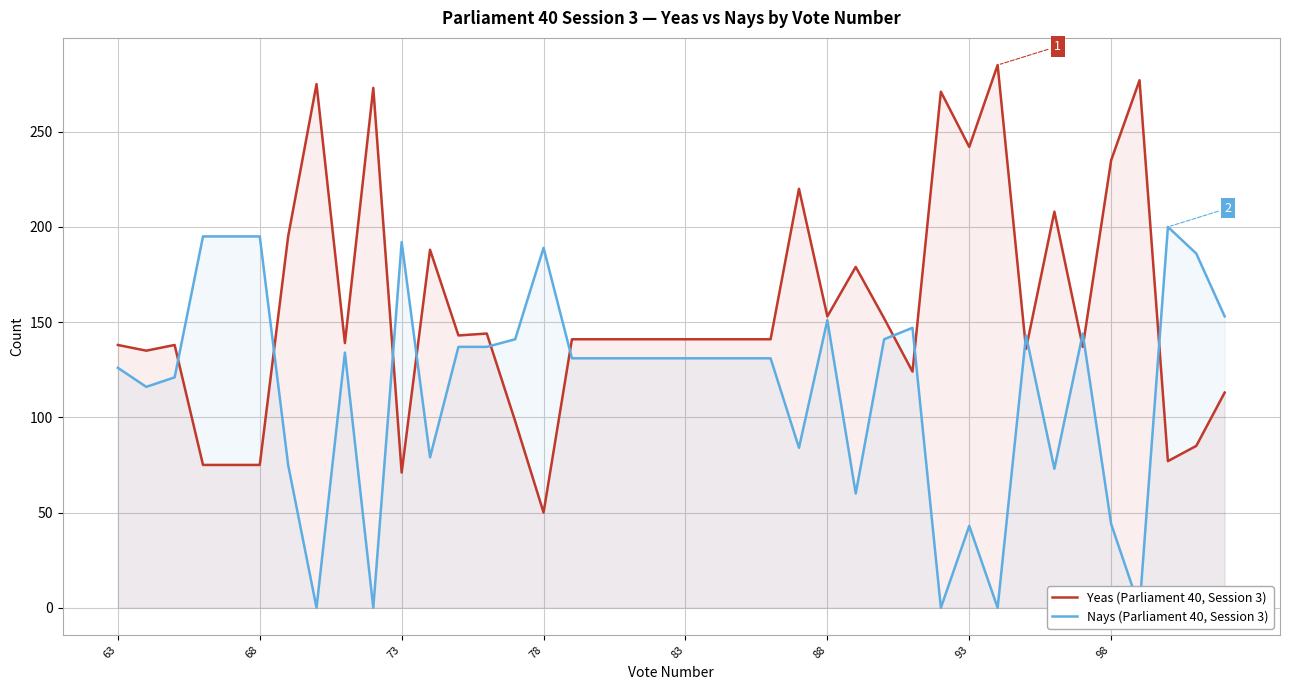

What is the maximum value for Yeas (Parliament 40, Session 3)?

285